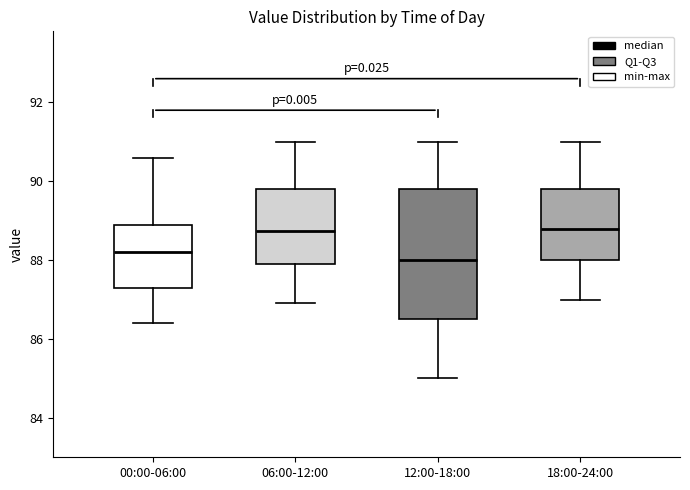

Reading left to right, transcribe this box plot: for each box, give where its median line is, the range the box spans, and where its two whiskers end, as read against the y-axis. The values are not printed on the chart, so give them approximately, as read against the axis.

00:00-06:00: median 88.2, box 87.4 to 89.0, whiskers 86.4 to 90.6
06:00-12:00: median 88.8, box 88.0 to 89.8, whiskers 87.0 to 91.0
12:00-18:00: median 88.0, box 86.6 to 89.8, whiskers 85.0 to 91.0
18:00-24:00: median 88.8, box 88.0 to 89.8, whiskers 87.0 to 91.0